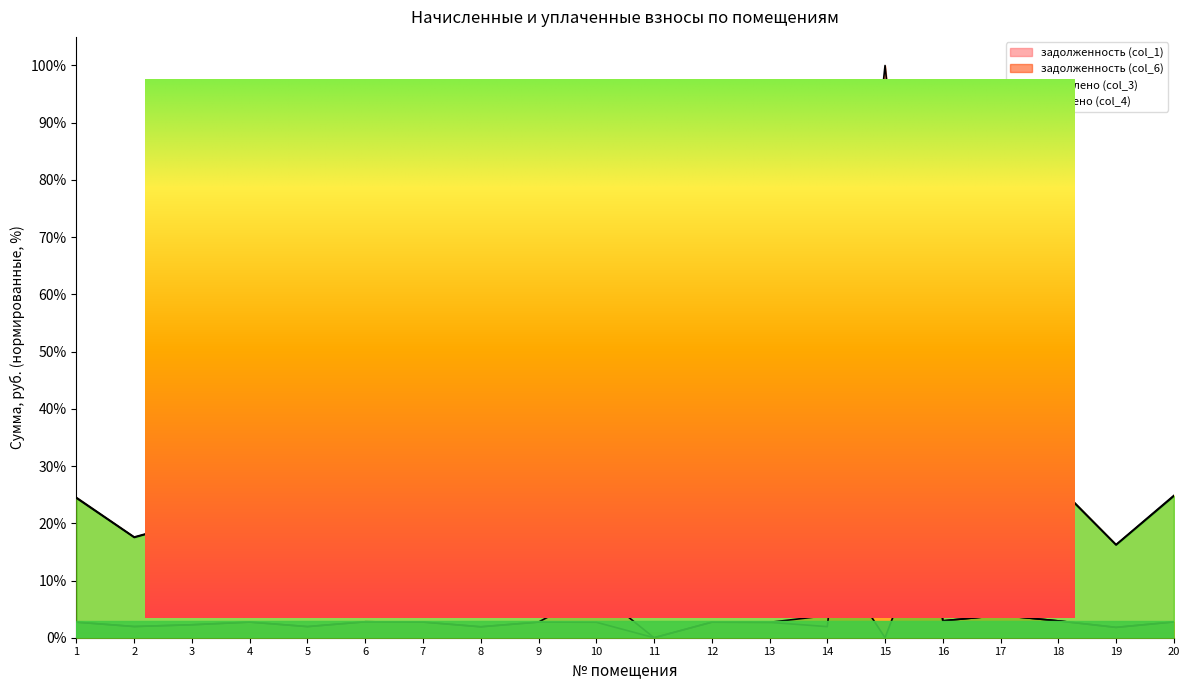

At which category is the sum across all series the highest?

15